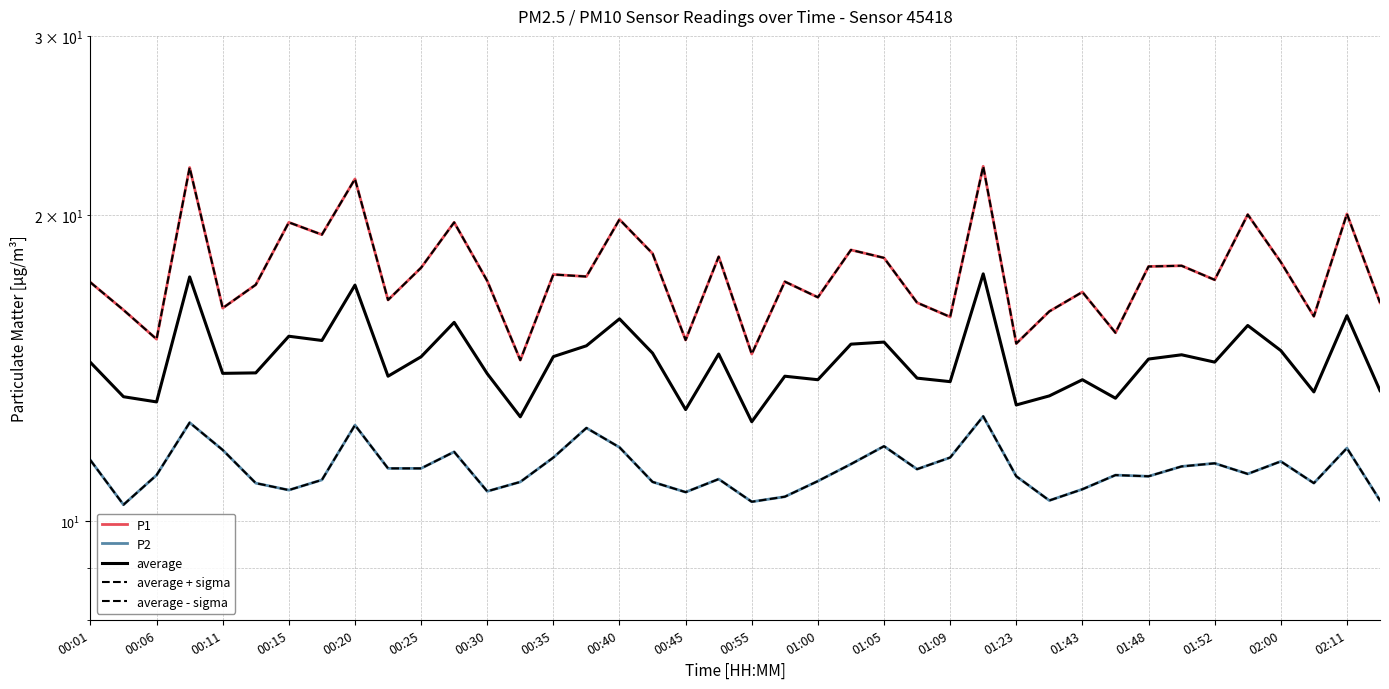

Reading right to left, transcribe all the data shown in this chart.

P1: 16.4	20.1	15.9	18.0	20.0	17.3	17.8	17.8	15.3	16.8	16.1	14.9	22.3	15.9	16.4	18.1	18.5	16.6	17.2	14.6	18.2	15.1	18.3	19.8	17.4	17.5	14.4	17.2	19.7	17.8	16.5	21.7	19.1	19.7	17.1	16.2	22.3	15.1	16.1	17.2
P2: 10.5	11.8	10.9	11.4	11.1	11.4	11.3	11.1	11.1	10.8	10.5	11.1	12.7	11.6	11.2	11.8	11.4	10.9	10.6	10.4	11.0	10.7	10.9	11.8	12.3	11.6	10.9	10.7	11.7	11.3	11.3	12.4	11.0	10.7	10.9	11.8	12.5	11.1	10.4	11.5
average: 13.4	15.9	13.4	14.7	15.6	14.3	14.6	14.4	13.2	13.8	13.3	13.0	17.5	13.7	13.8	15.0	14.9	13.8	13.9	12.5	14.6	12.9	14.6	15.8	14.9	14.5	12.7	14.0	15.7	14.5	13.9	17.1	15.1	15.2	14.0	14.0	17.4	13.1	13.3	14.3
average + sigma: 16.4	20.1	15.9	18.0	20.0	17.3	17.8	17.8	15.3	16.8	16.1	14.9	22.3	15.9	16.4	18.1	18.5	16.6	17.2	14.6	18.2	15.1	18.3	19.8	17.4	17.5	14.4	17.2	19.7	17.8	16.5	21.7	19.1	19.7	17.1	16.2	22.3	15.1	16.1	17.2
average - sigma: 10.5	11.8	10.9	11.4	11.1	11.4	11.3	11.1	11.1	10.8	10.5	11.1	12.7	11.6	11.2	11.9	11.4	10.9	10.6	10.4	11.0	10.7	10.9	11.8	12.4	11.6	10.9	10.7	11.7	11.3	11.3	12.4	11.0	10.7	10.9	11.8	12.5	11.1	10.4	11.5